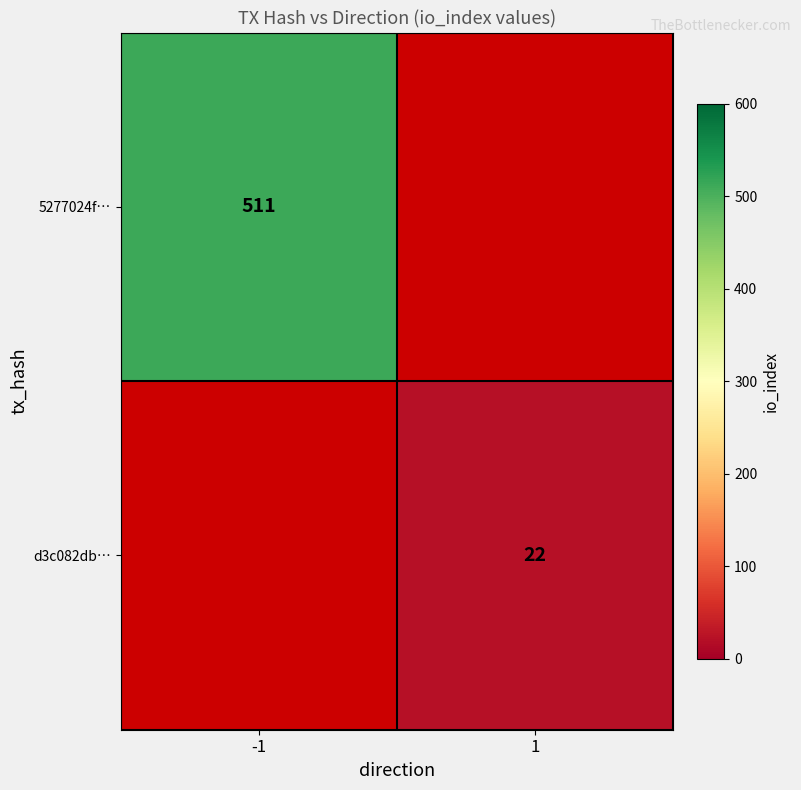

Count the number of data series in this chart.

2